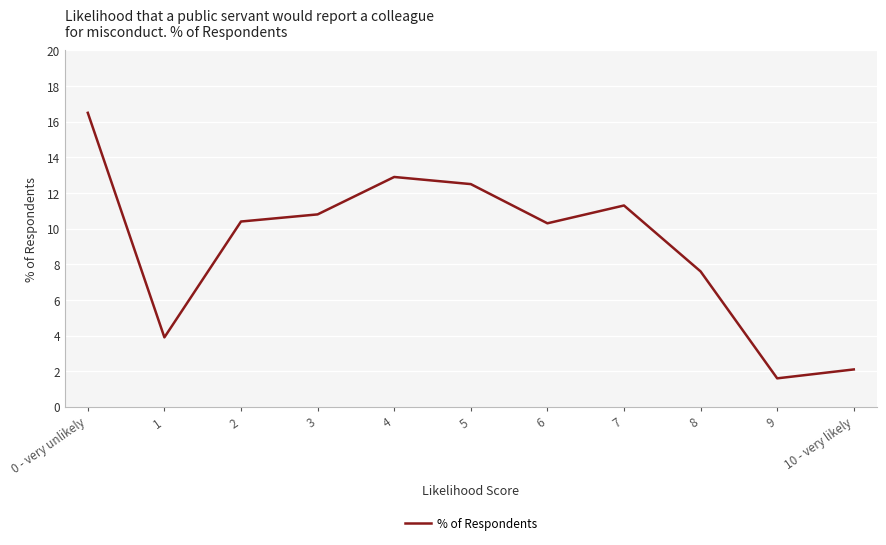

What is the greatest value displayed?

16.5